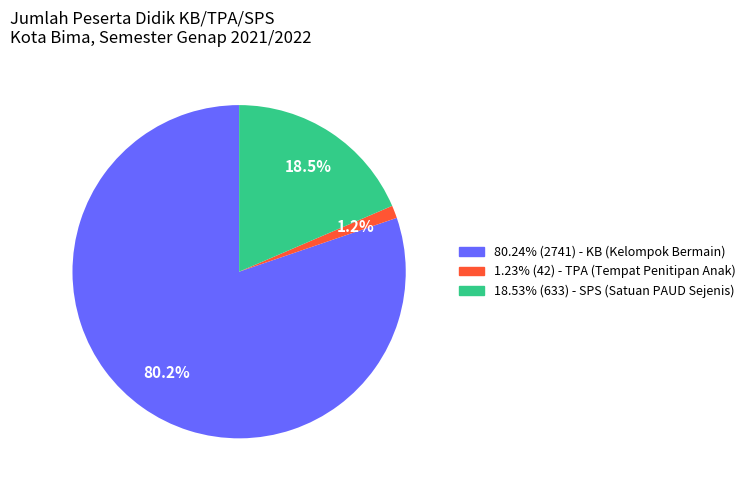

Do 18.53% (633) - SPS (Satuan PAUD Sejenis) and 80.24% (2741) - KB (Kelompok Bermain) together represent more than half of the pie?

Yes